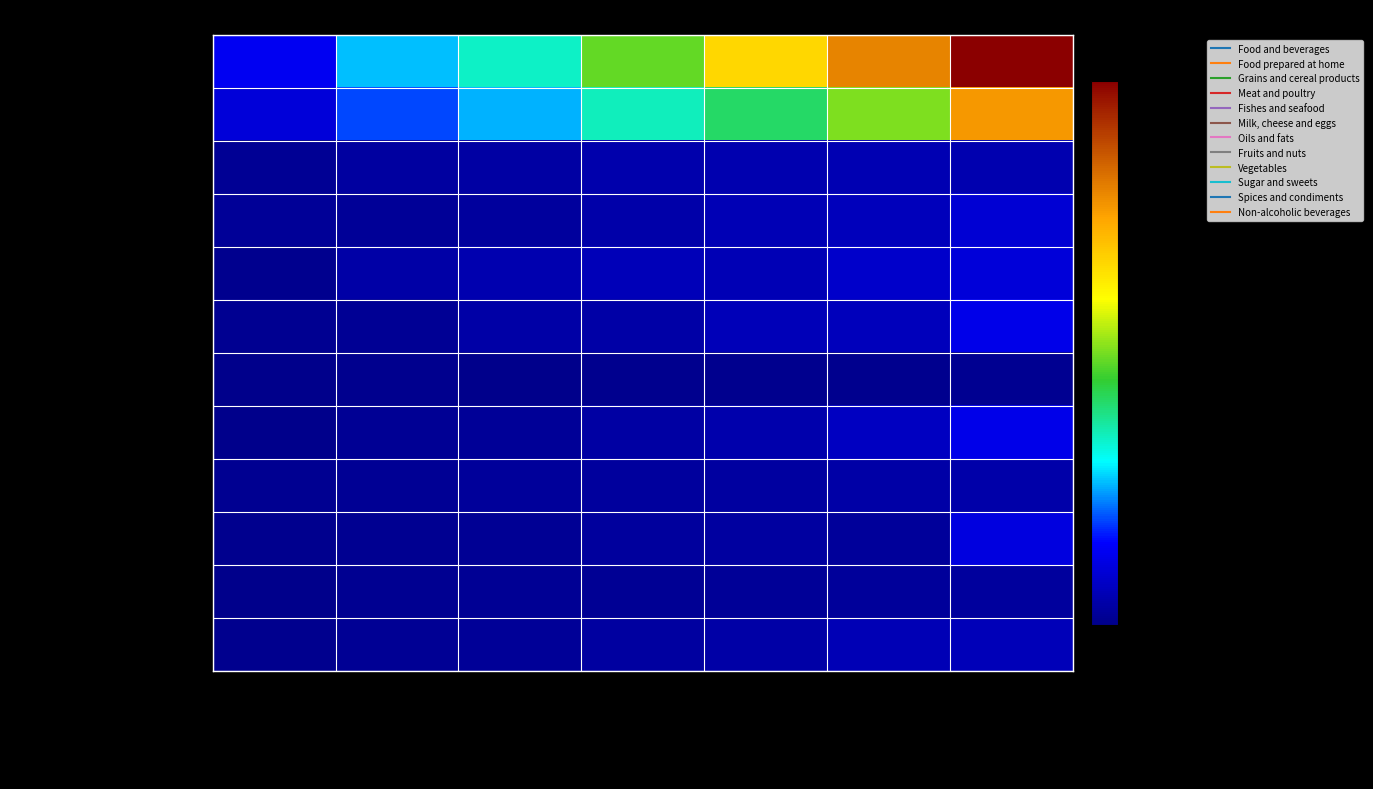

Which series has the widest spread of values?

Food and beverages